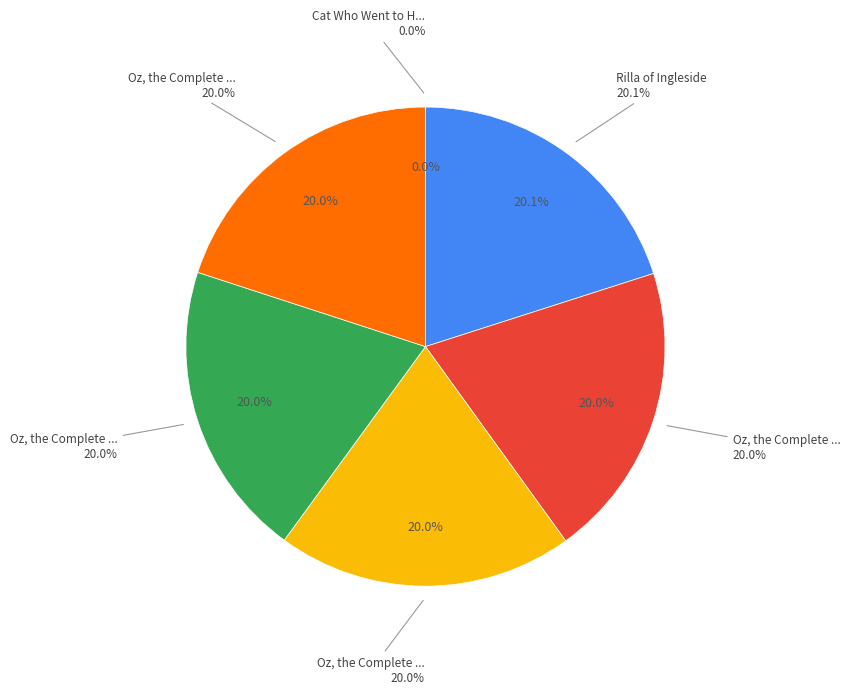

Is there any slice that represents more than half of the pie?

No